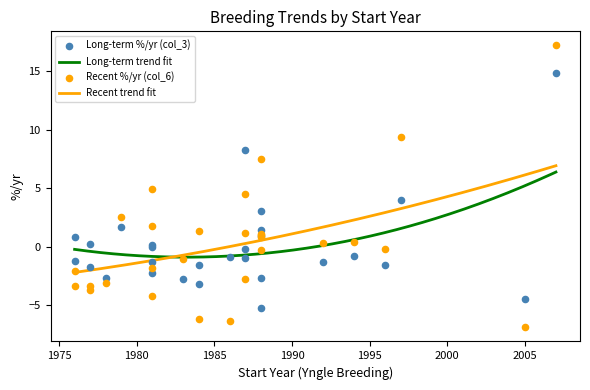

Which series reaches the maximum Y coordinate?

Recent Breeding %/yr (col_6)